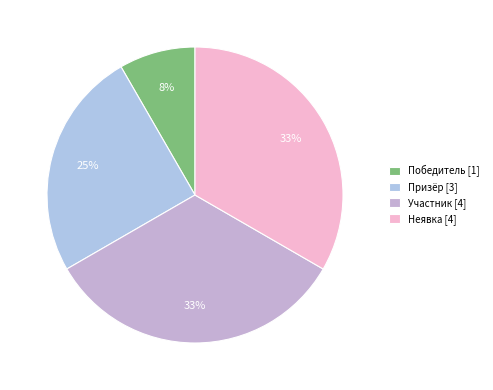

How many segments does this pie chart have?

4